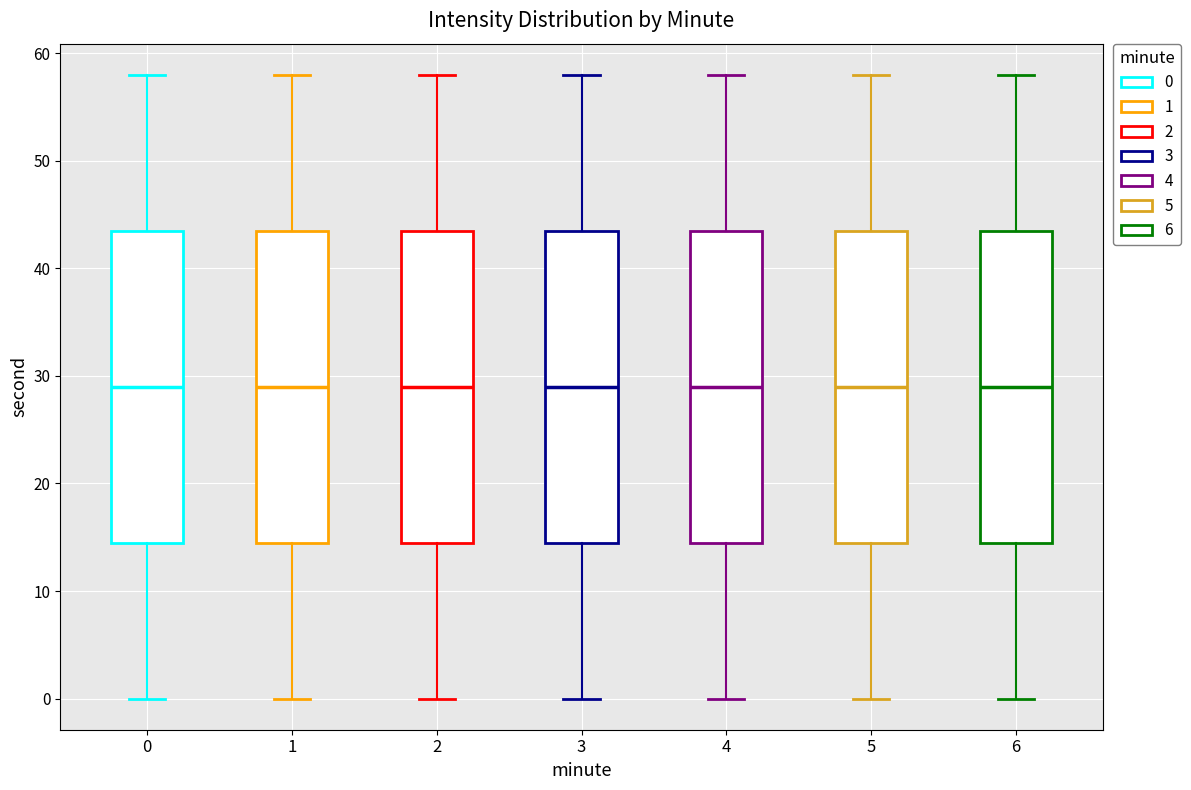

Reading left to right, transcribe this box plot: for each box, give where its median line is, the range the box spans, and where its two whiskers end, as read against the y-axis. The values are not printed on the chart, so give them approximately, as read against the axis.

0: median 29, box 15 to 44, whiskers 0 to 58
1: median 29, box 15 to 44, whiskers 0 to 58
2: median 29, box 15 to 44, whiskers 0 to 58
3: median 29, box 15 to 44, whiskers 0 to 58
4: median 29, box 15 to 44, whiskers 0 to 58
5: median 29, box 15 to 44, whiskers 0 to 58
6: median 29, box 15 to 44, whiskers 0 to 58